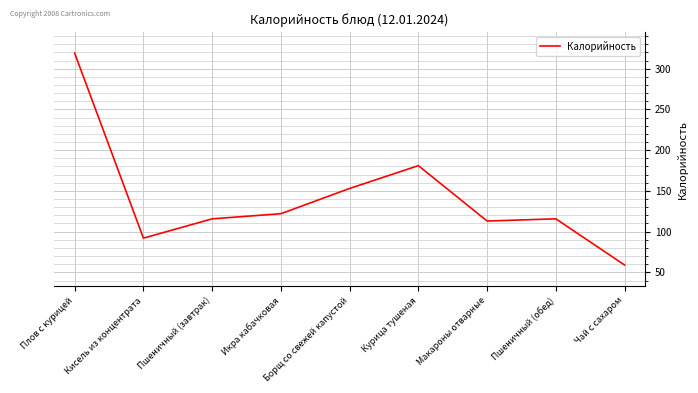

Which category has the lowest value across all series?

Чай с сахаром